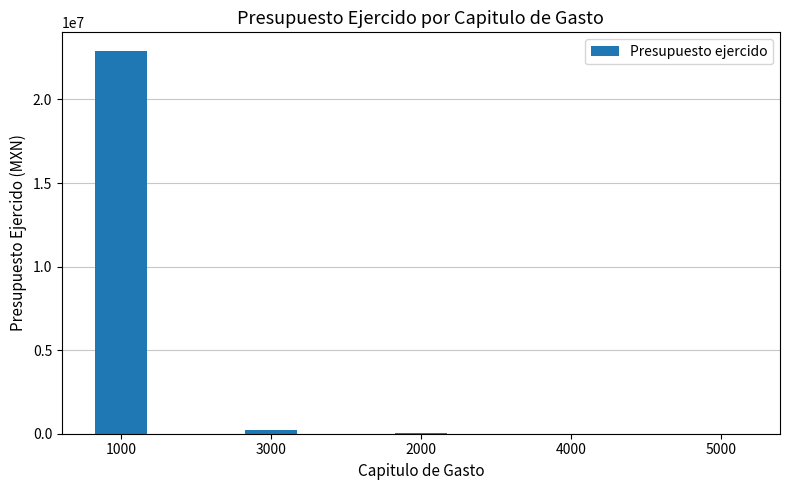

What is the change in value from 1000 to 4000?

-22871143.0